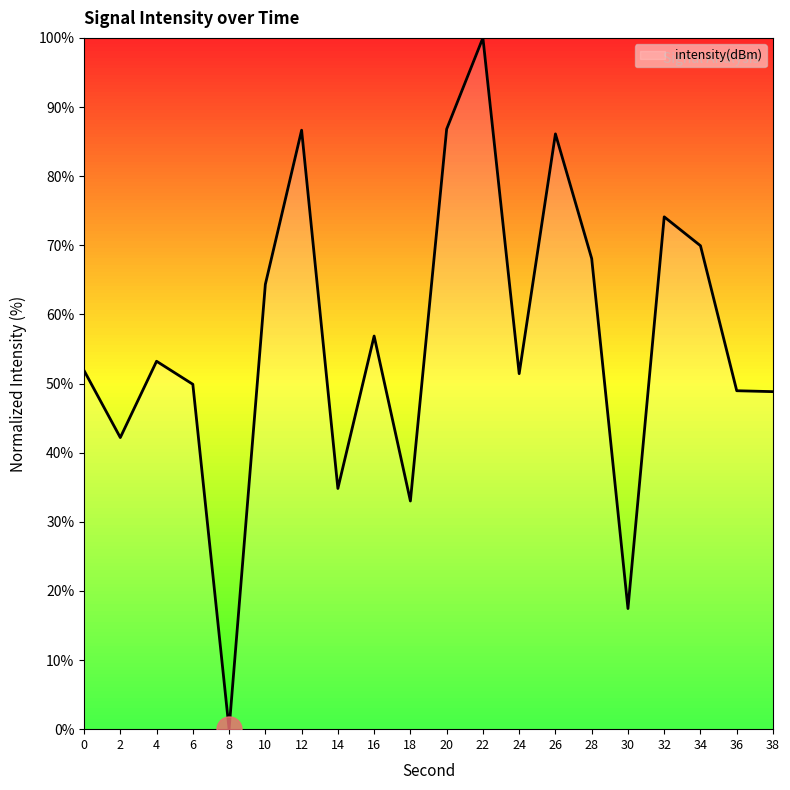

What is the average value?

56.2